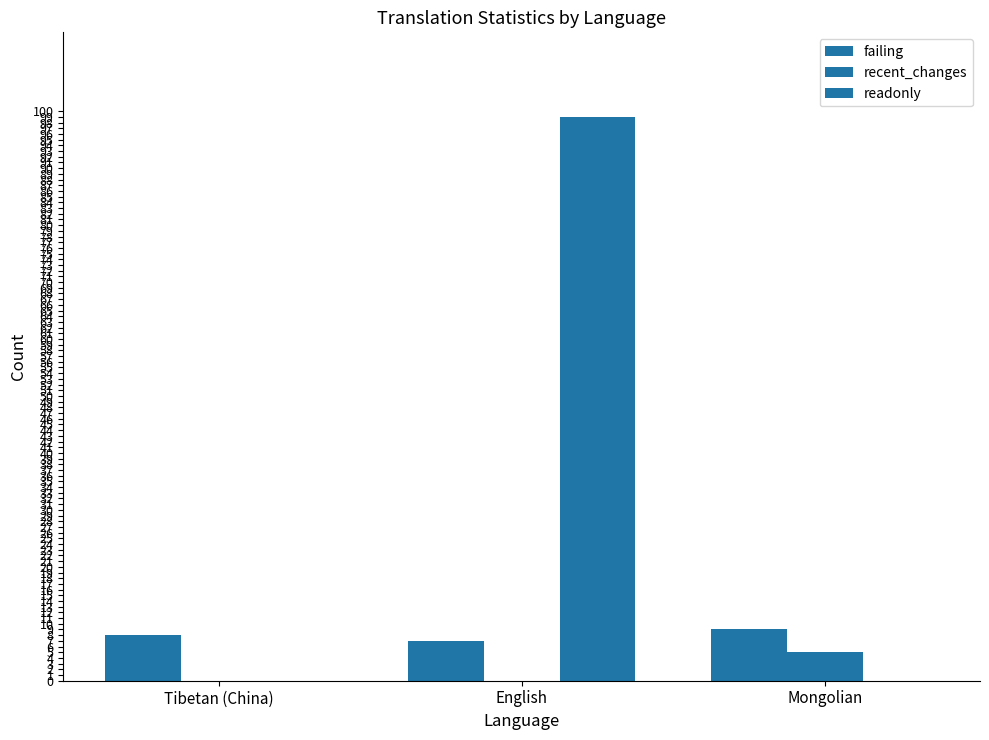

Is it true that recent_changes equals 0 at English?

True